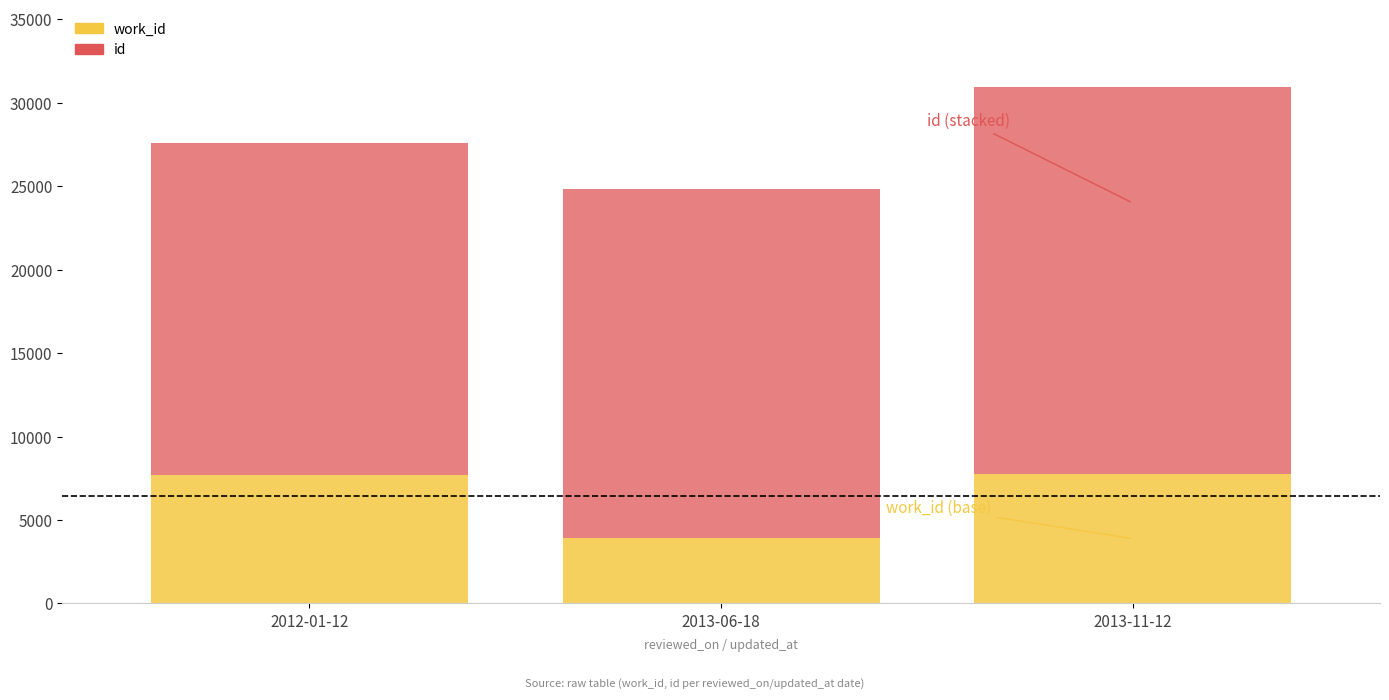

What is the total value across all series at 2013-11-12?

30947